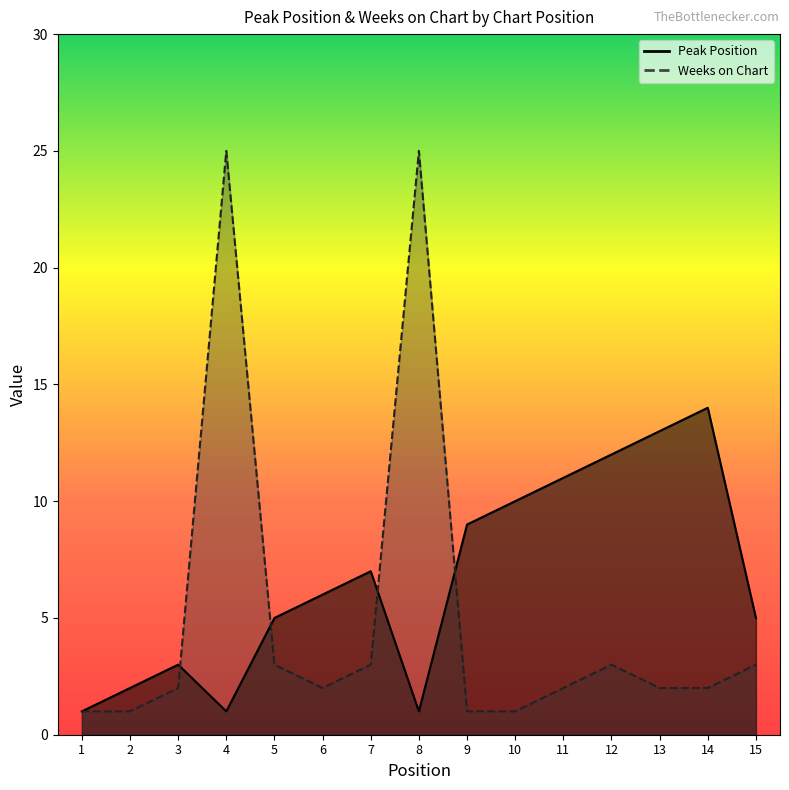

After their last crossing, which series has the higher values: Weeks on Chart or Peak Position?

Peak Position